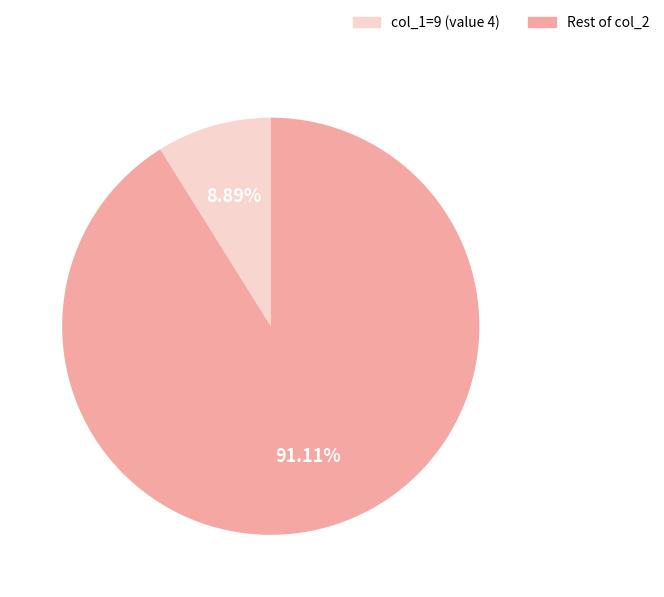

To the nearest percent, what is the difference between the largest and smallest slice percentages?

82%